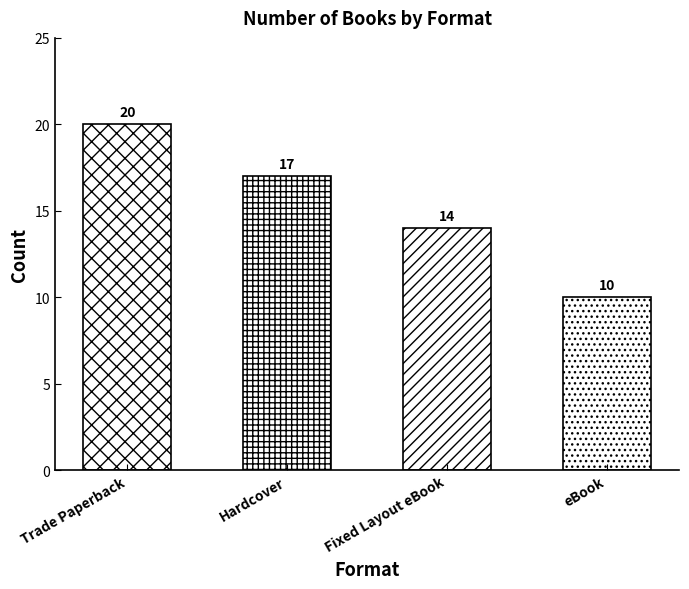

What is the sum of all values?

61